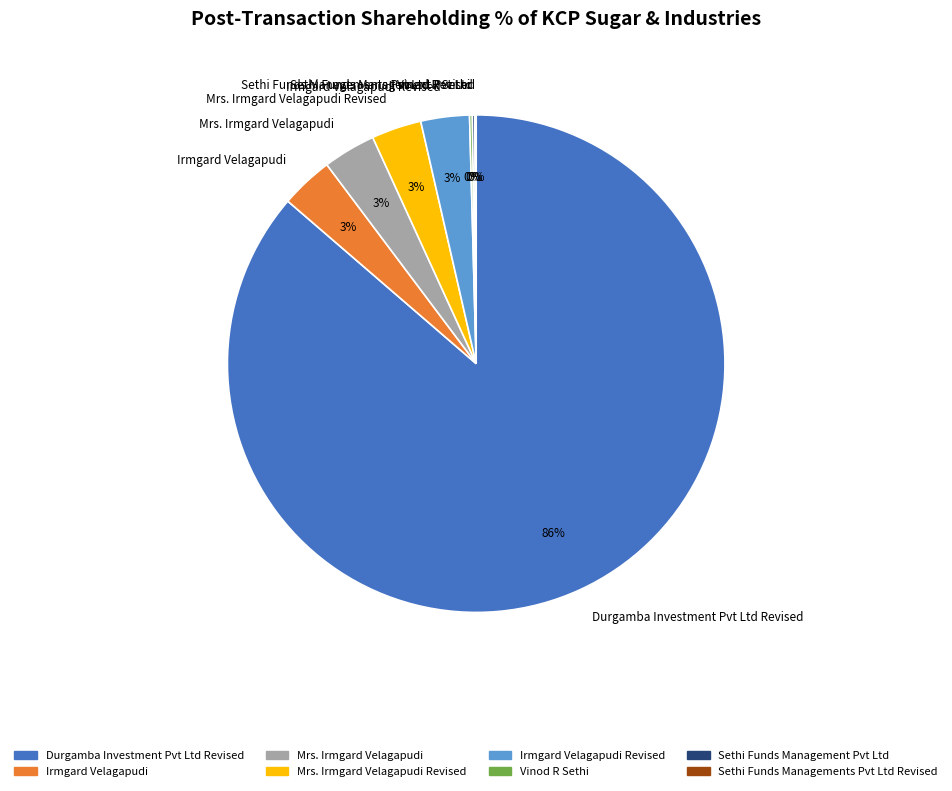

To the nearest percent, what percentage of the pie is Mrs. Irmgard Velagapudi Revised?

3%